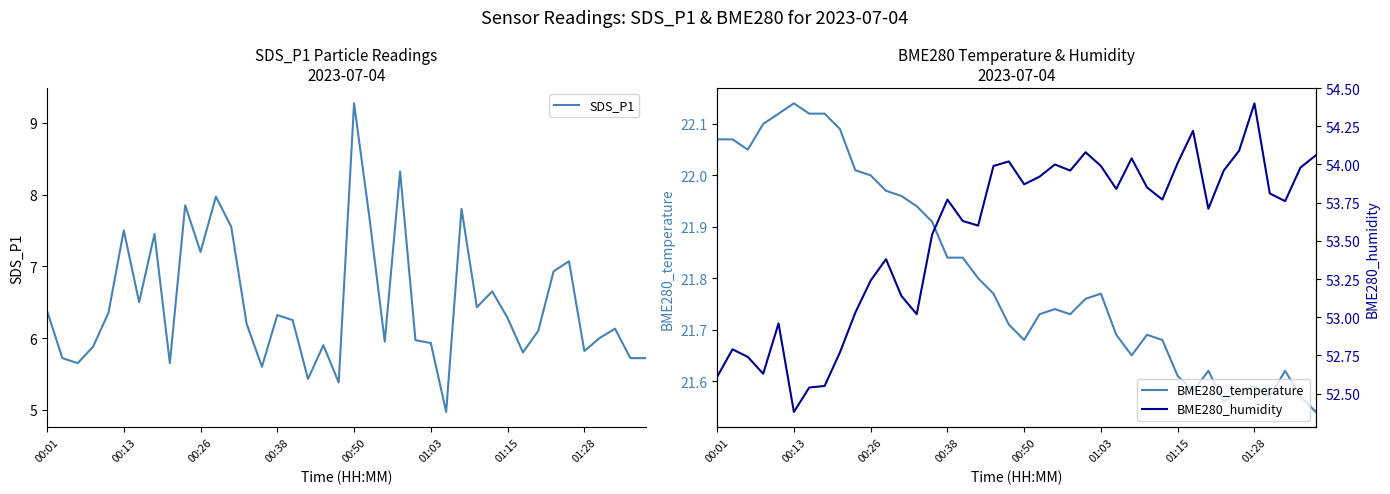

What is the maximum value for SDS_P1?

9.3